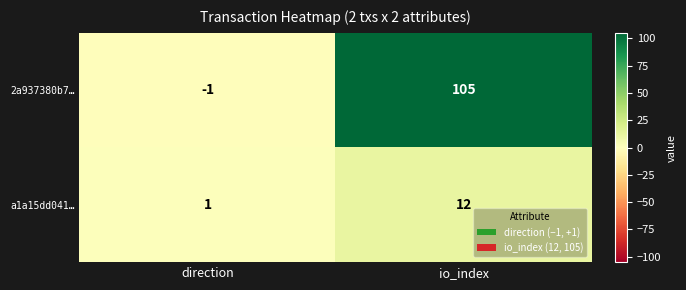

What is the sum of all 2a937380b7… values?

104